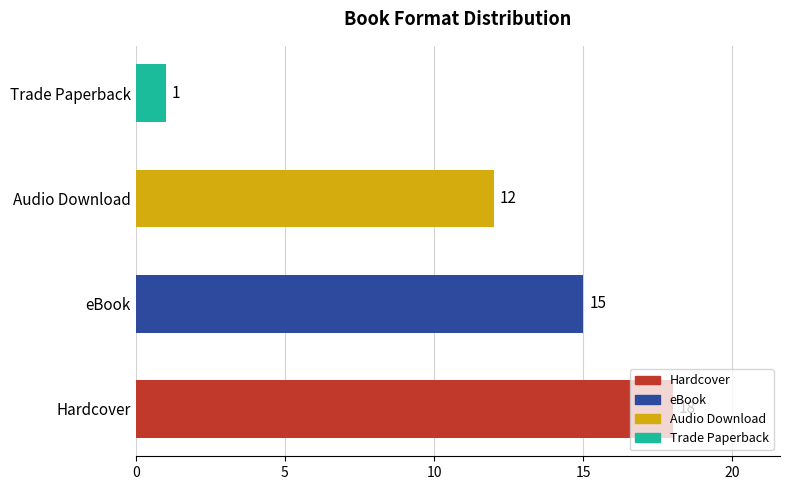

Where is the data nearest to the value 9?

Audio Download